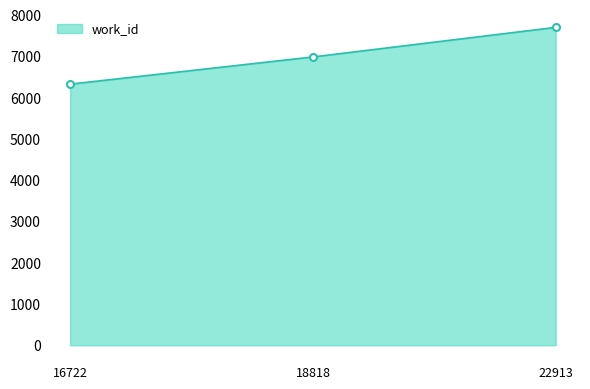

Between 16722 and 18818, which is larger?

18818